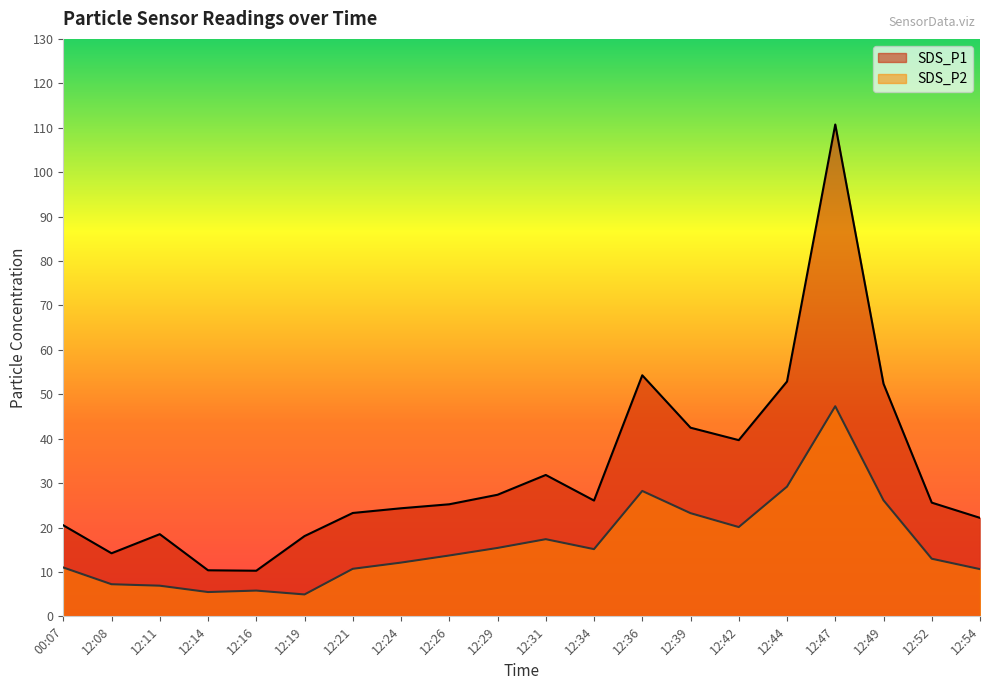

Is it true that SDS_P1 equals 33.5 at 12:24?

False